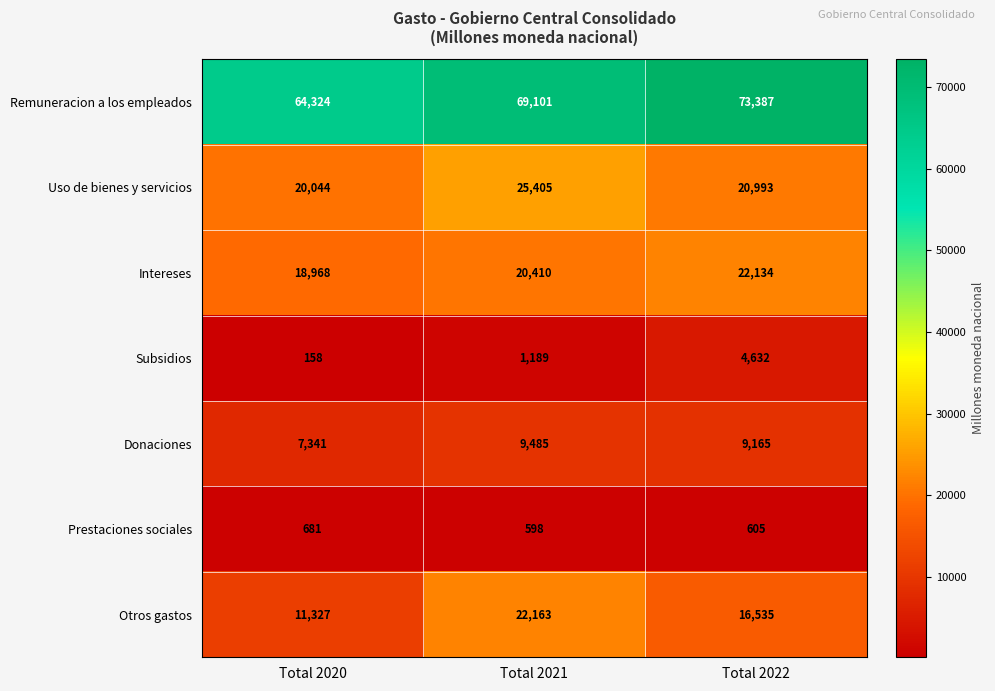

Is it true that Prestaciones sociales equals 966 at Total 2022?

False